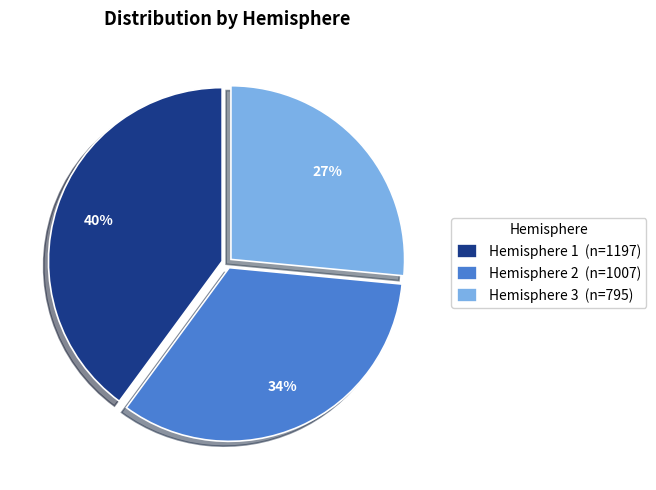

To the nearest percent, what is the average slice percentage?

33%